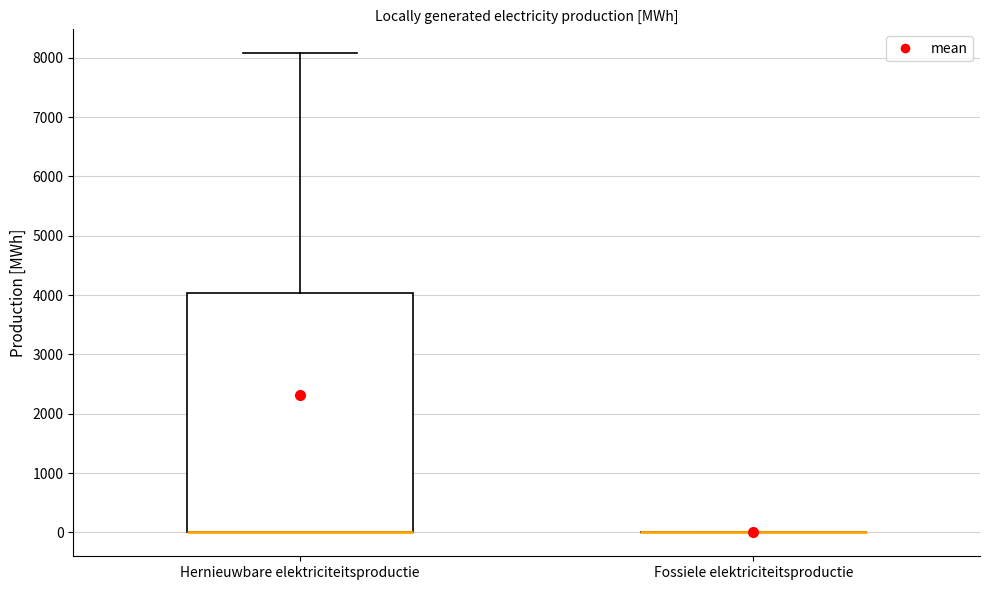

Reading left to right, transcribe this box plot: for each box, give where its median line is, the range the box spans, and where its two whiskers end, as read against the y-axis. The values are not printed on the chart, so give them approximately, as read against the axis.

Hernieuwbare elektriciteitsproductie: median 0 (drawn on the box's lower edge), box 0 to 4000, whiskers 0 to 8100
Fossiele elektriciteitsproductie: box collapsed to a line at 0, whiskers 0 to 0